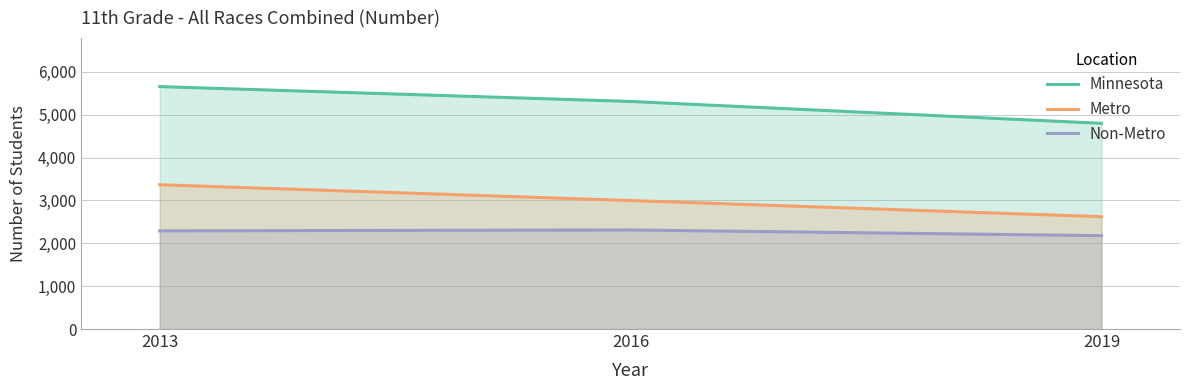

What is the approximate value of Minnesota at 2013, to the nearest 10?

5660